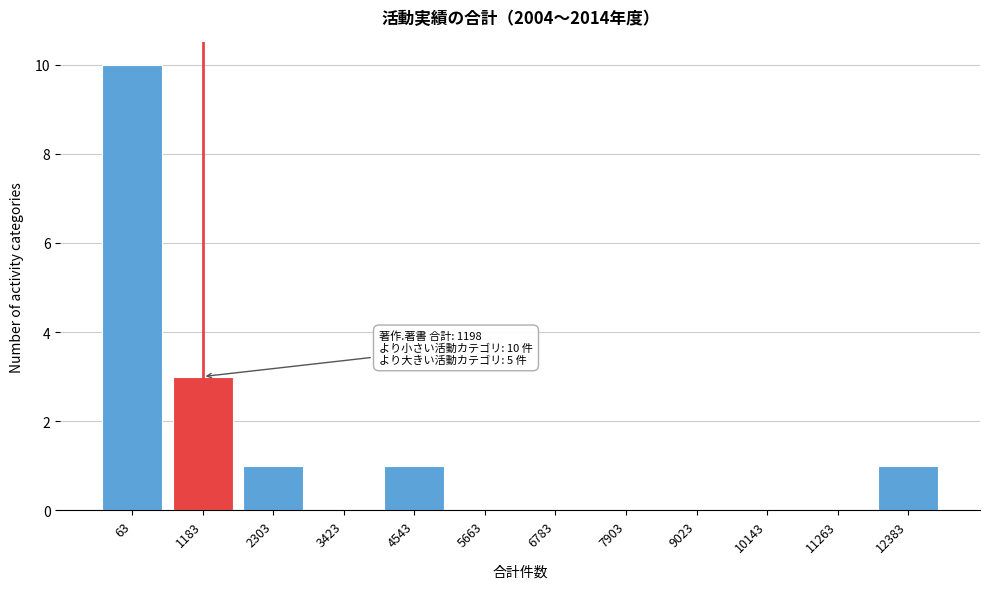

Reading left to right, extract all data points from this chart.

63=10	1183=3	2303=1	3423=0	4543=1	5663=0	6783=0	7903=0	9023=0	10143=0	11263=0	12383=1